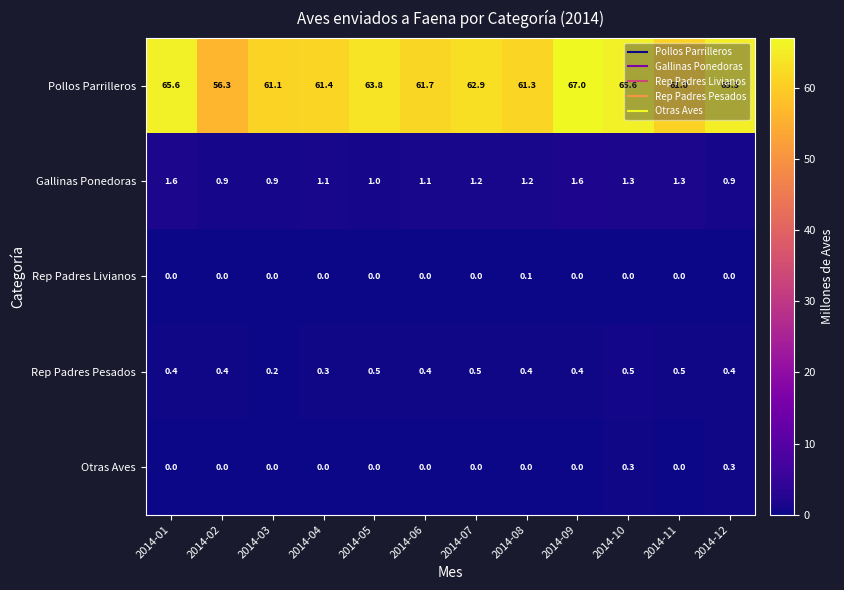

Which series has the largest total across all categories?

Pollos Parrilleros